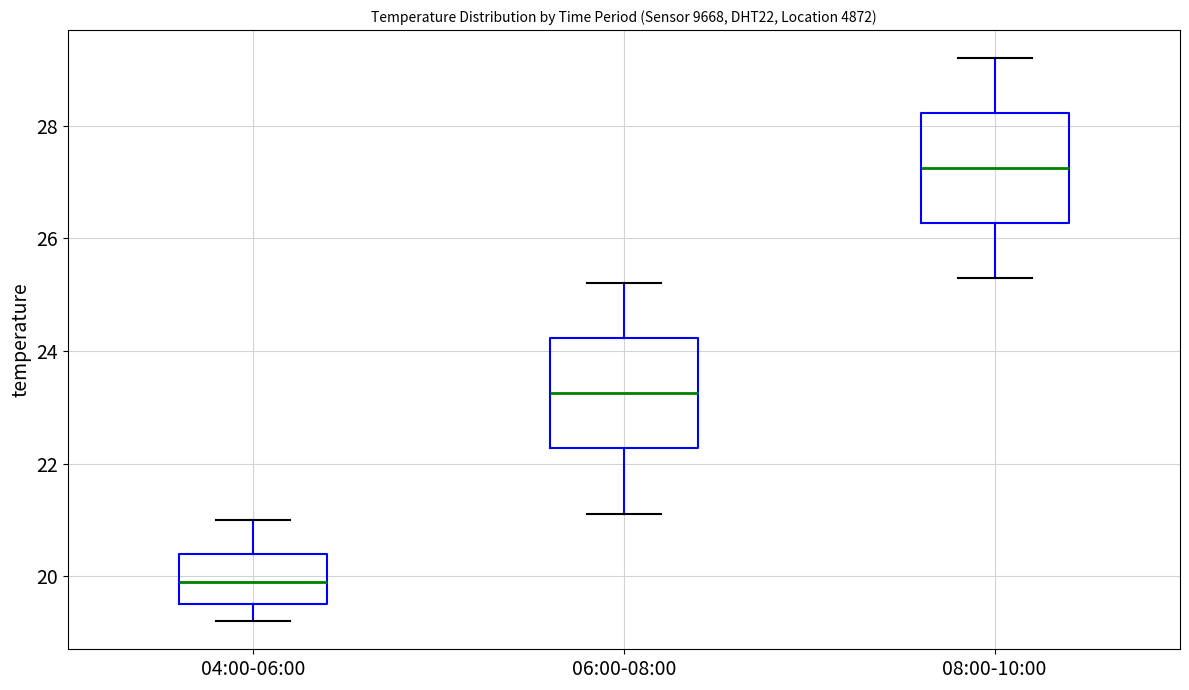

Reading left to right, read every box against the y-axis: the position of its median line, the range the box covers, and the ends of its whiskers. The values are not printed on the chart, so give them approximately, as read against the axis.

04:00-06:00: median 20.0, box 19.6 to 20.4, whiskers 19.2 to 21.0
06:00-08:00: median 23.2, box 22.2 to 24.2, whiskers 21.2 to 25.2
08:00-10:00: median 27.2, box 26.2 to 28.2, whiskers 25.4 to 29.2